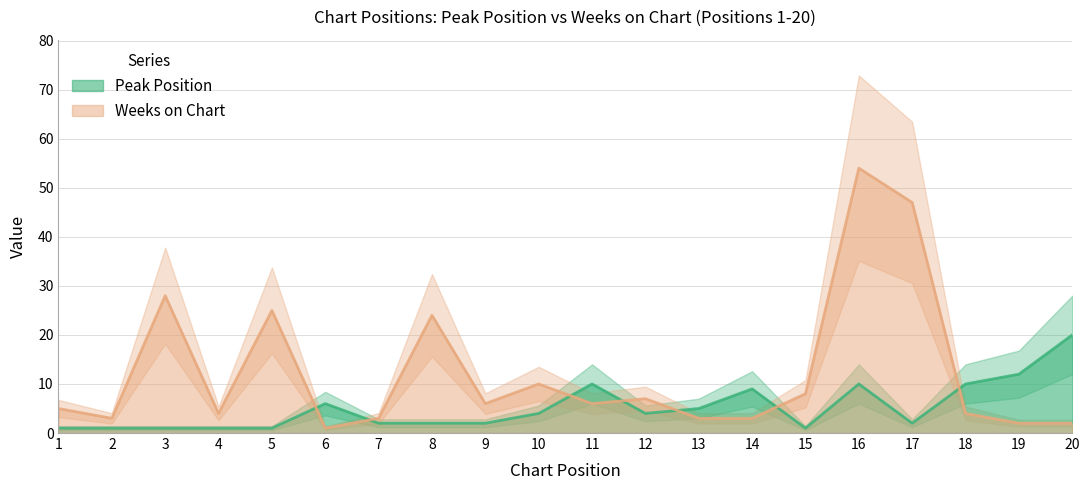

What is the value of the Weeks on Chart point at the 18th from the left?

4